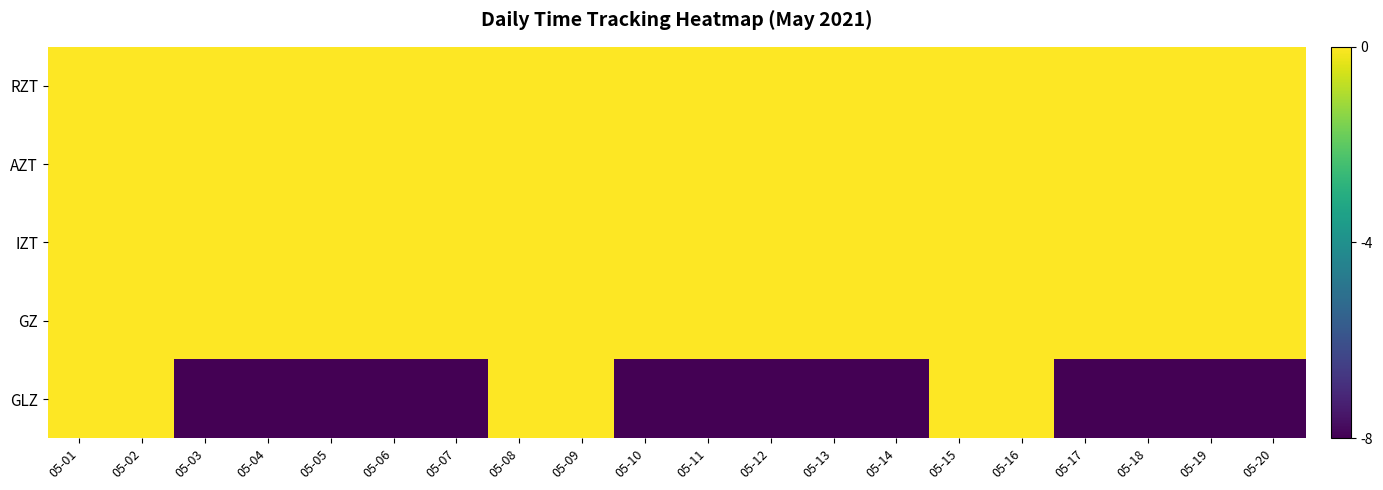

Reading left to right, list all the values displayed in this chart.

RZT: 05-01=0	05-02=0	05-03=0	05-04=0	05-05=0	05-06=0	05-07=0	05-08=0	05-09=0	05-10=0	05-11=0	05-12=0	05-13=0	05-14=0	05-15=0	05-16=0	05-17=0	05-18=0	05-19=0	05-20=0
AZT: 05-01=0	05-02=0	05-03=0	05-04=0	05-05=0	05-06=0	05-07=0	05-08=0	05-09=0	05-10=0	05-11=0	05-12=0	05-13=0	05-14=0	05-15=0	05-16=0	05-17=0	05-18=0	05-19=0	05-20=0
IZT: 05-01=0	05-02=0	05-03=0	05-04=0	05-05=0	05-06=0	05-07=0	05-08=0	05-09=0	05-10=0	05-11=0	05-12=0	05-13=0	05-14=0	05-15=0	05-16=0	05-17=0	05-18=0	05-19=0	05-20=0
GZ: 05-01=0	05-02=0	05-03=0	05-04=0	05-05=0	05-06=0	05-07=0	05-08=0	05-09=0	05-10=0	05-11=0	05-12=0	05-13=0	05-14=0	05-15=0	05-16=0	05-17=0	05-18=0	05-19=0	05-20=0
GLZ: 05-01=0	05-02=0	05-03=-8	05-04=-8	05-05=-8	05-06=-8	05-07=-8	05-08=0	05-09=0	05-10=-8	05-11=-8	05-12=-8	05-13=-8	05-14=-8	05-15=0	05-16=0	05-17=-8	05-18=-8	05-19=-8	05-20=-8